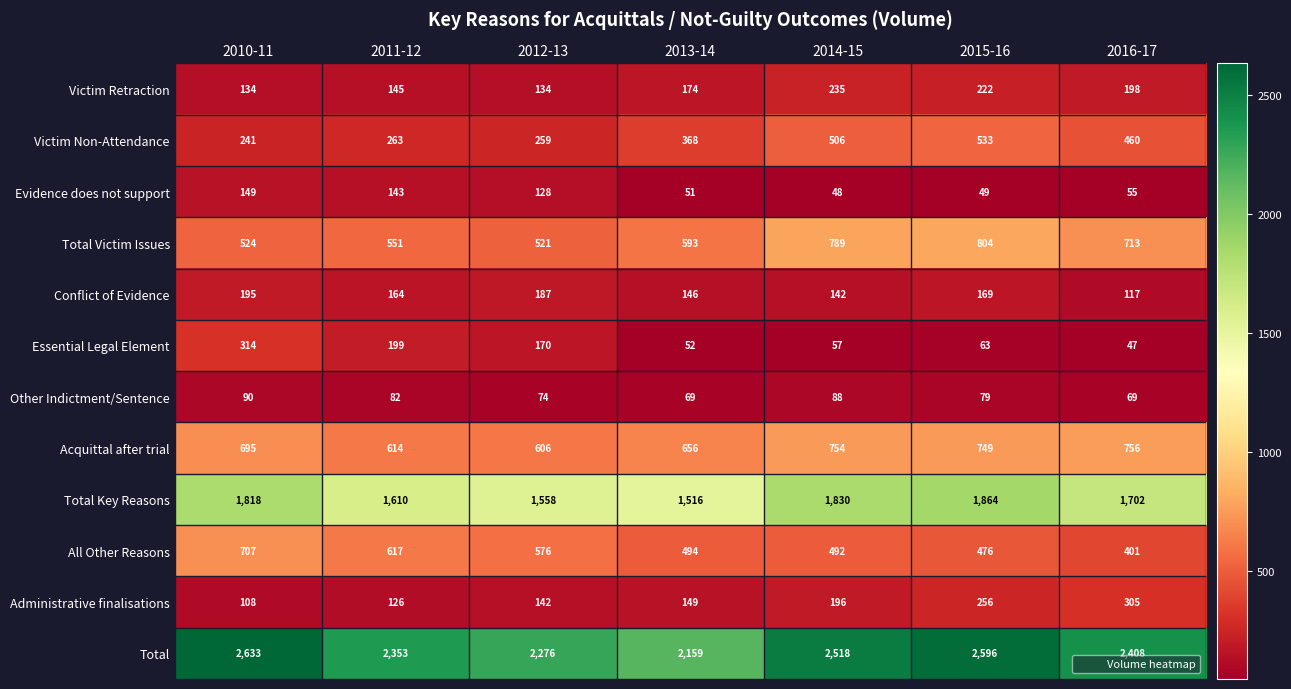

Which series changed the most between 2011-12 and 2016-17?

All Other Reasons